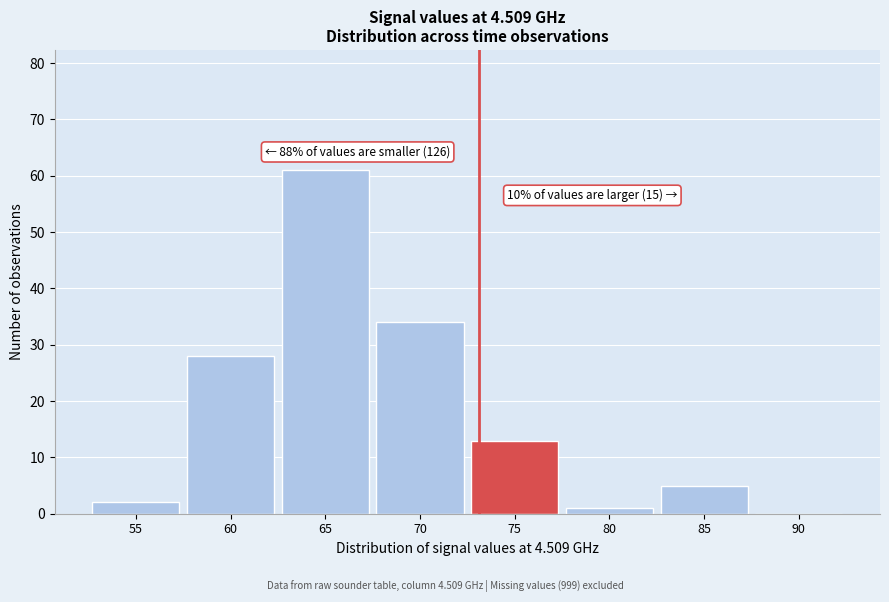

Reading left to right, extract all data points from this chart.

55=2	60=28	65=61	70=34	75=13	80=1	85=5	90=0